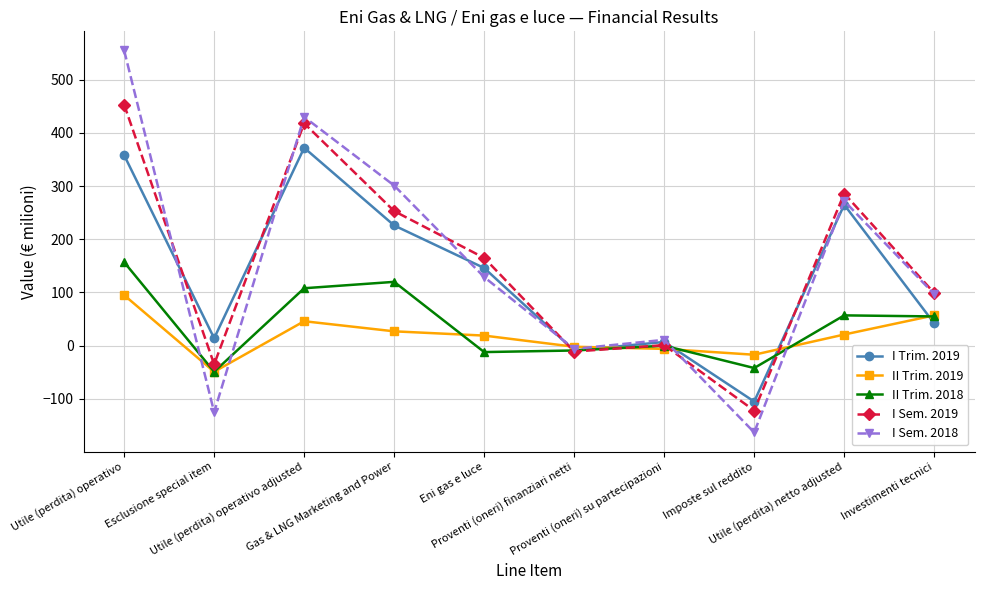

What is the value of the I Sem. 2018 point at the 6th from the left?

-6